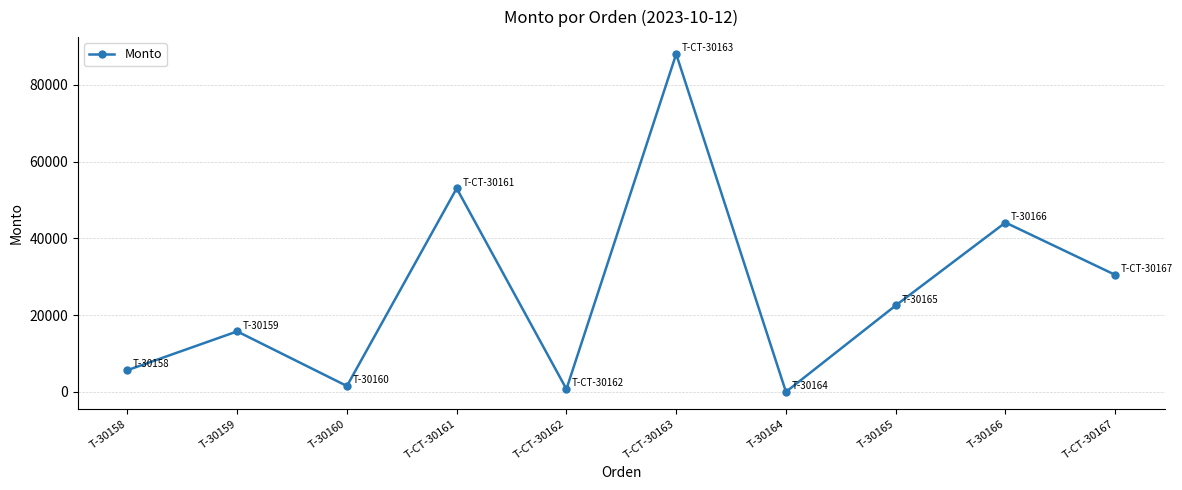

Which label corresponds to the largest value in the chart?

T-CT-30163